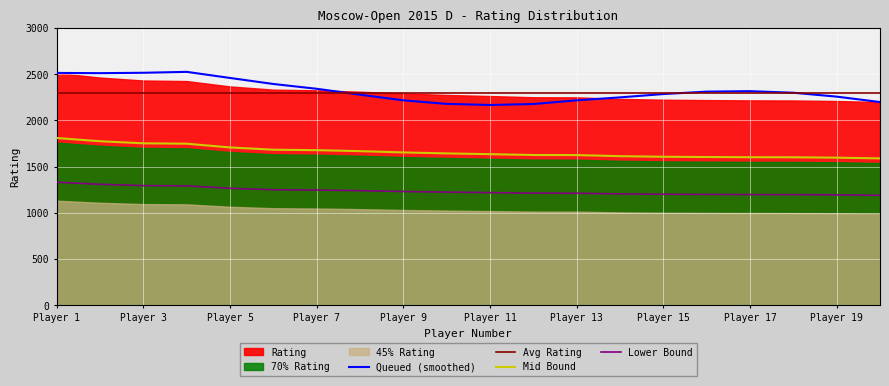

What is the average value?

1660.9